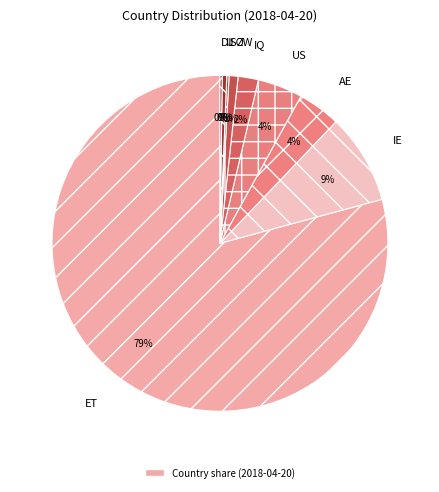

Does ET represent more than half of the total?

Yes